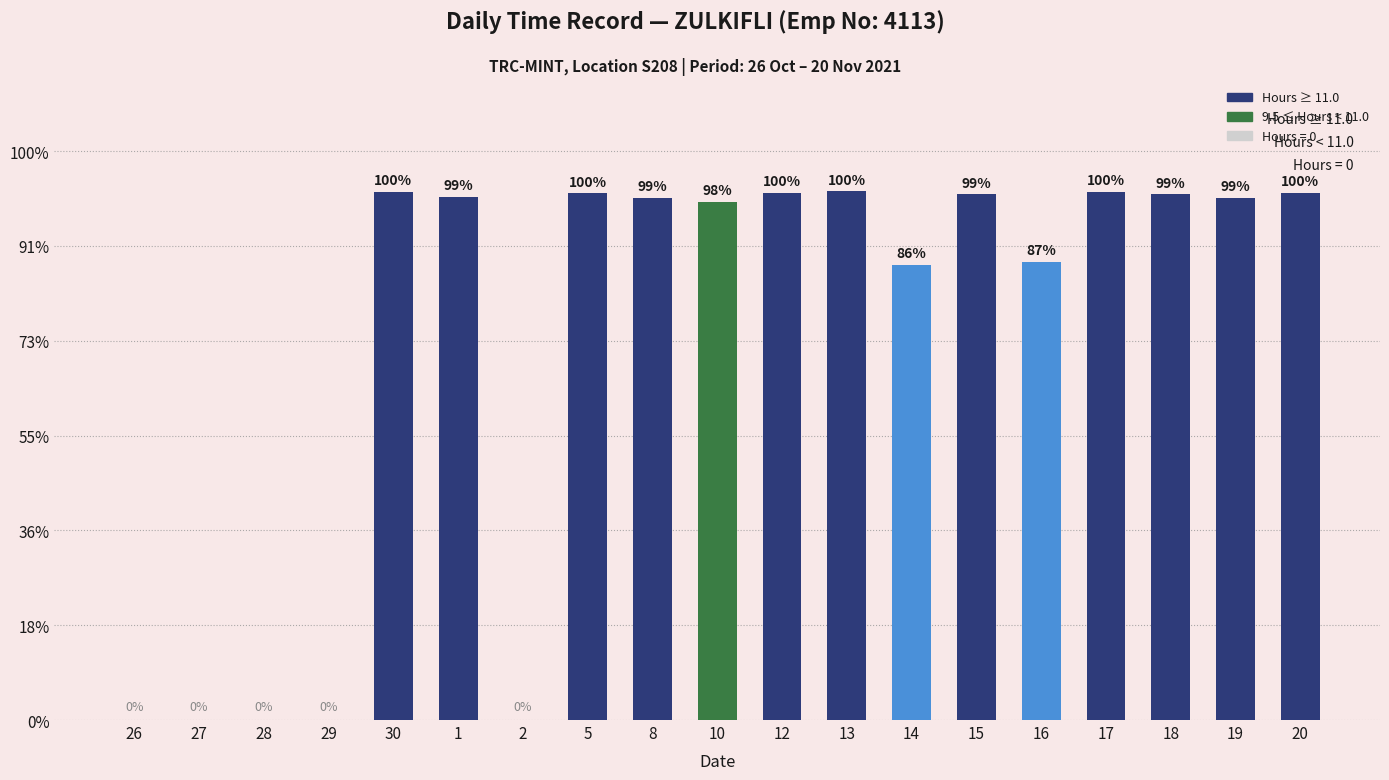

What position from the left is 16?

15